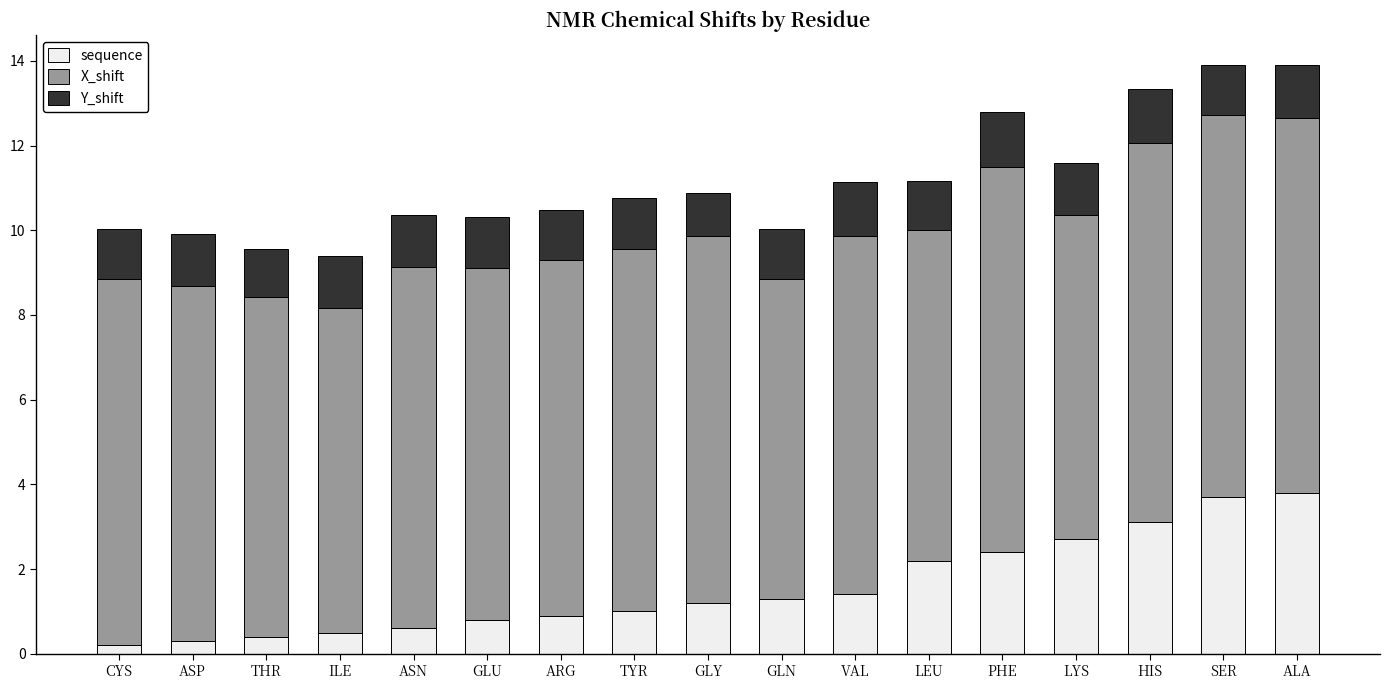

The value of sequence at ALA is 3.8. True or false?

True